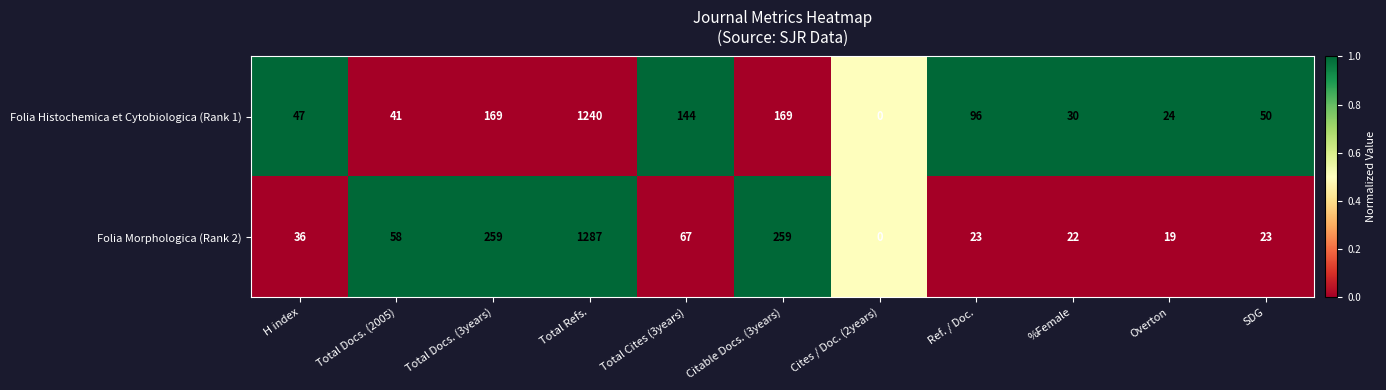

Which category has the highest value across all series?

Total Refs.